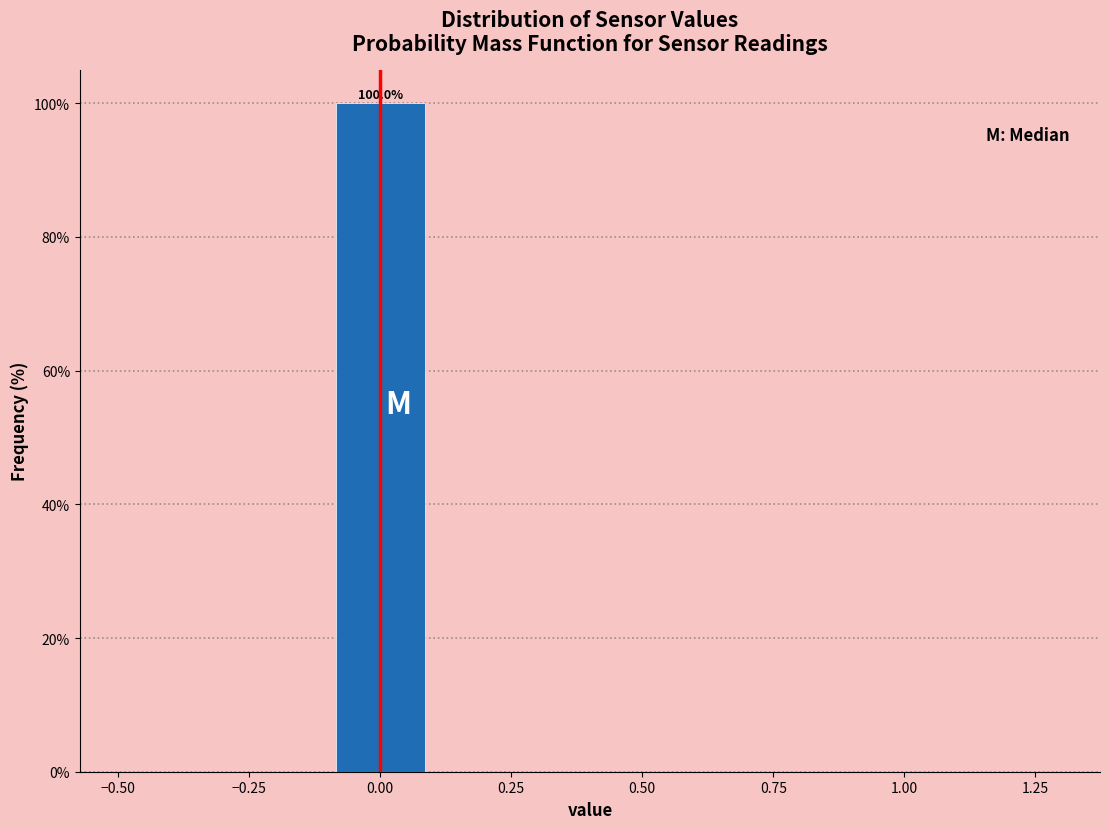

Which range on the x-axis has the tallest bar?

-0.1 to 0.1